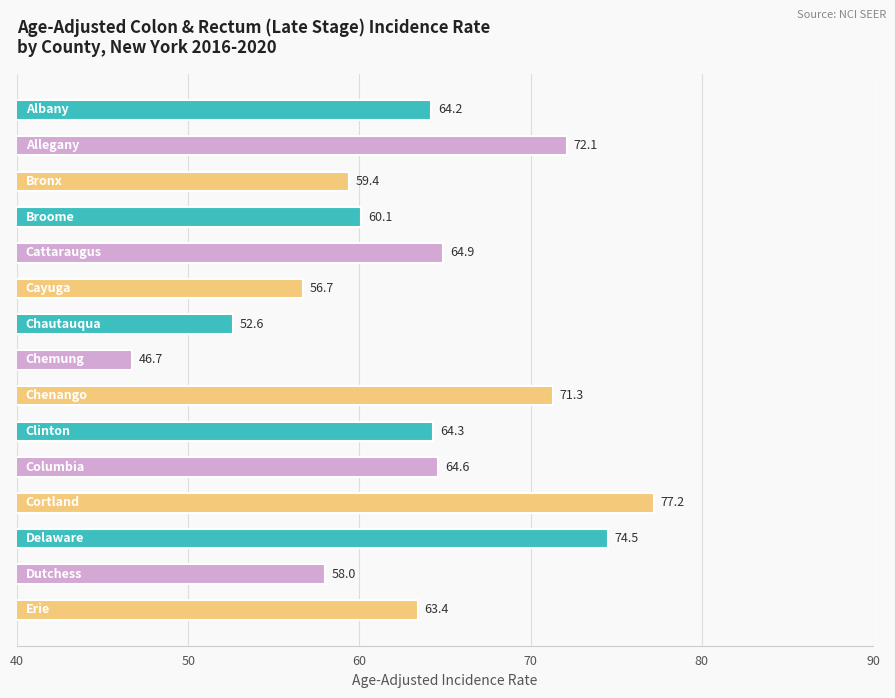

What is the minimum value shown in the chart?

46.7